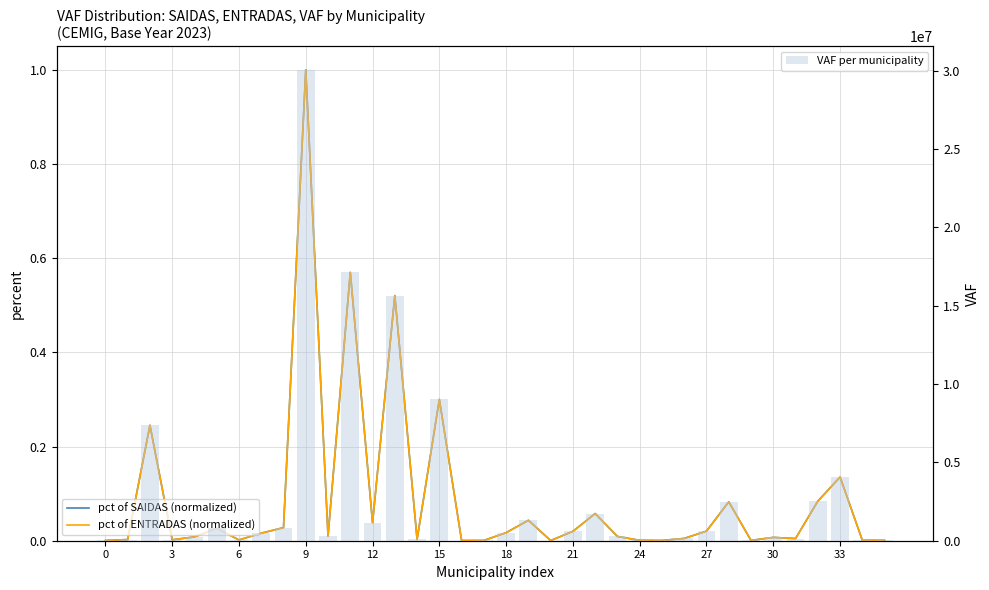

Which has a higher value, 25 or 35?

35